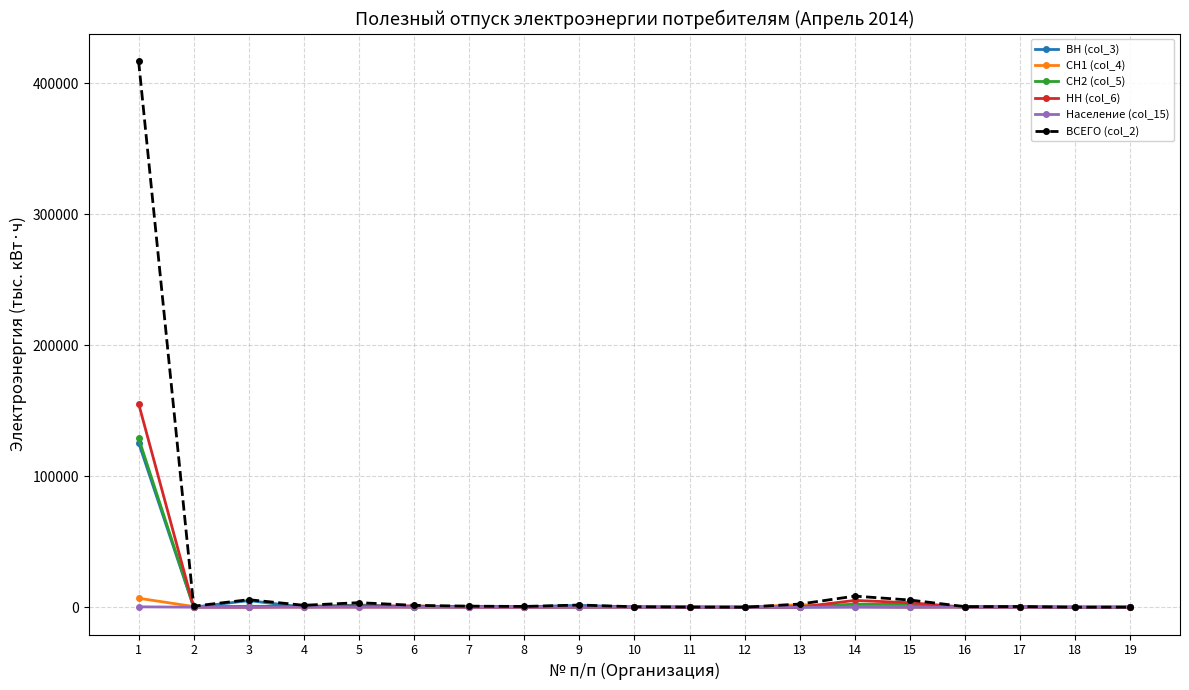

Which series has the widest spread of values?

ВСЕГО (col_2)